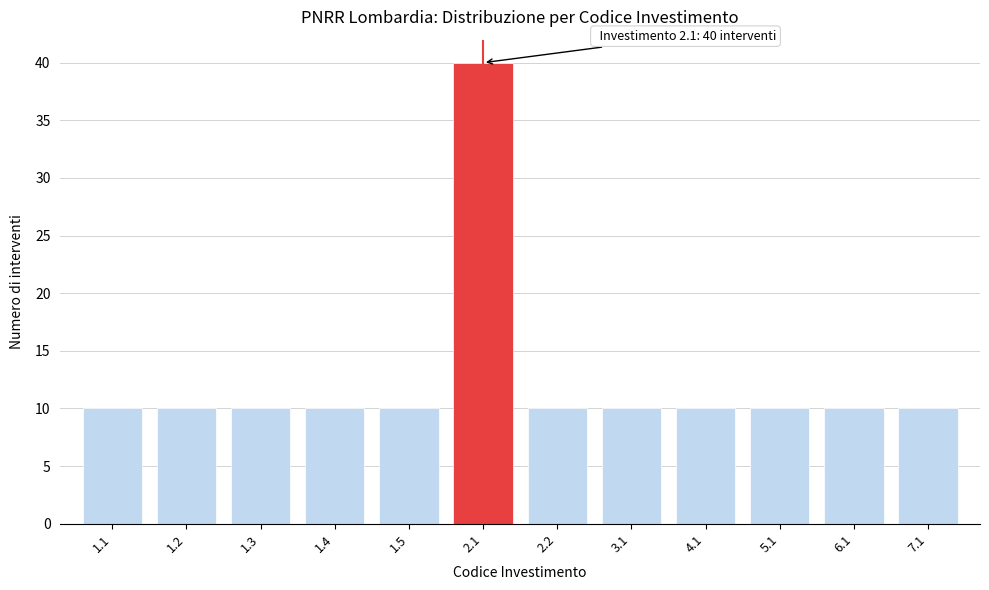

Reading left to right, list all the values displayed in this chart.

10	10	10	10	10	40	10	10	10	10	10	10